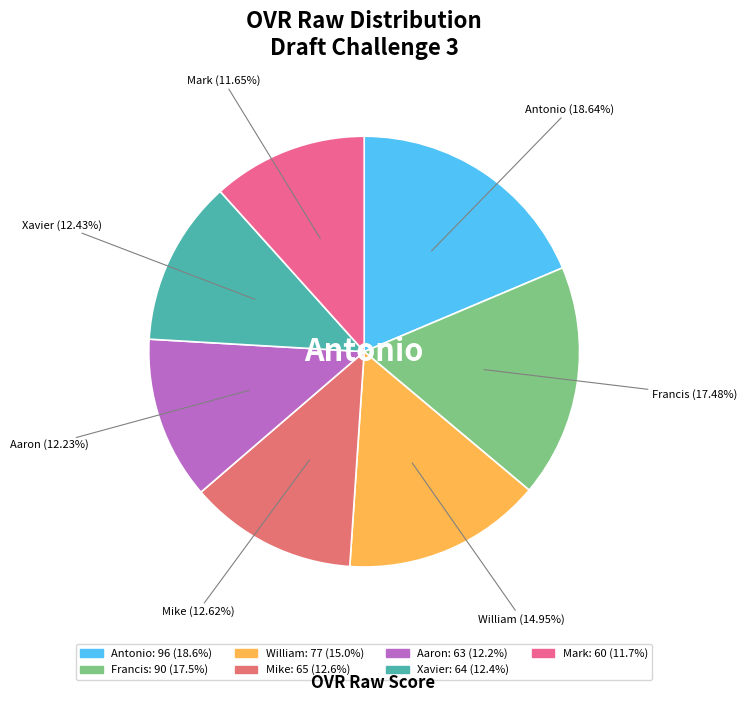

What percentage is NOT represented by Mark?

88.3%